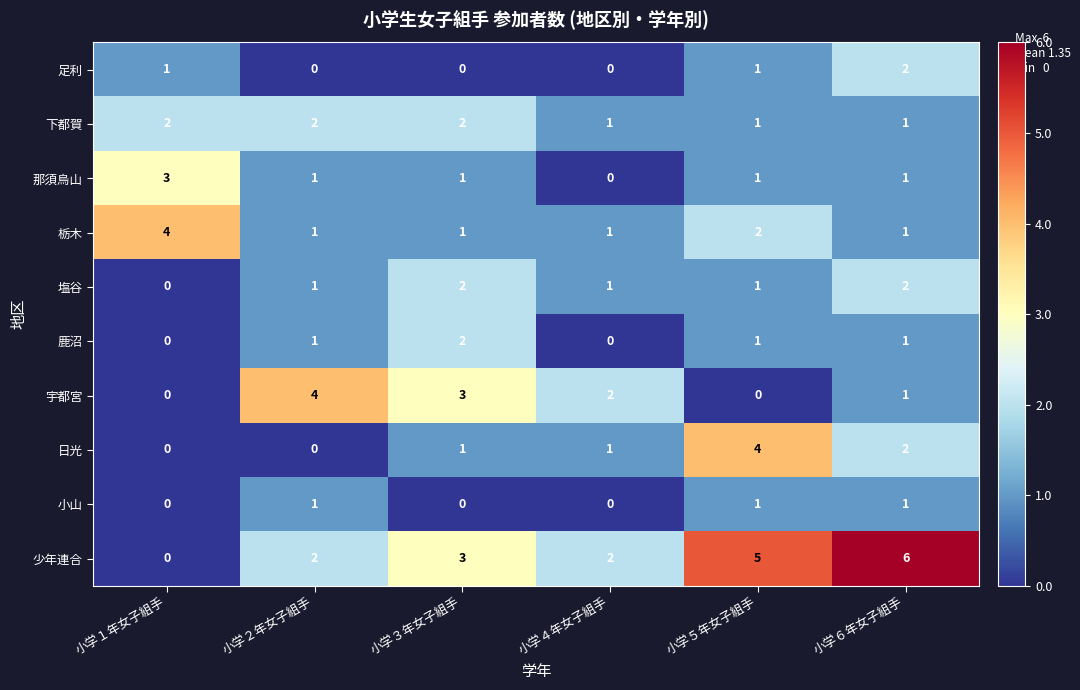

Count the 塩谷 values in the range 1 to 2.

5